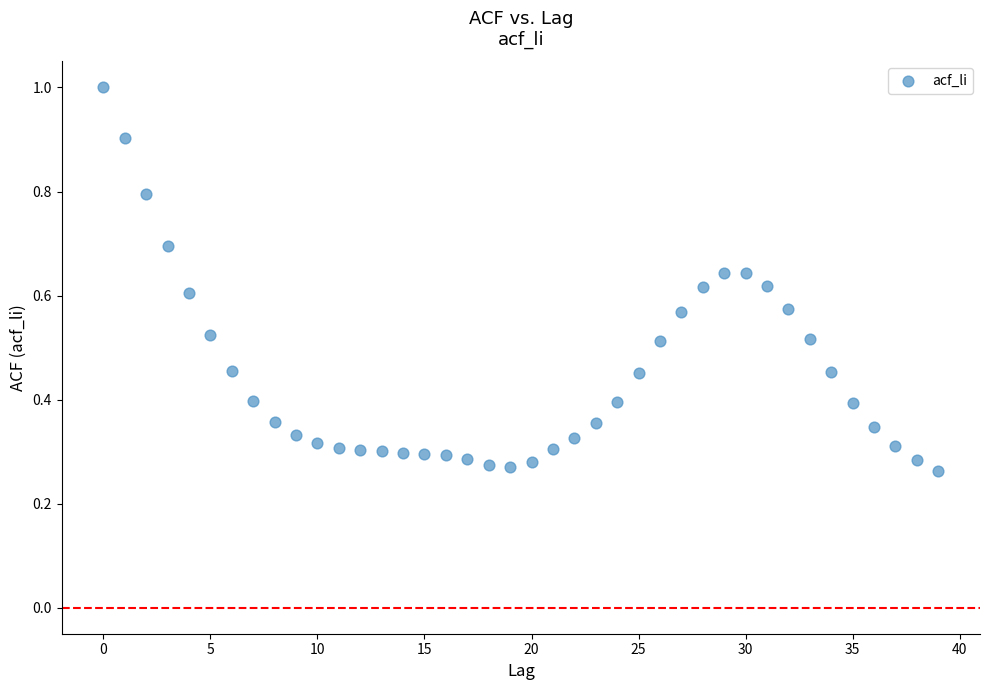

What is the range of Y values (max minus min)?

0.7